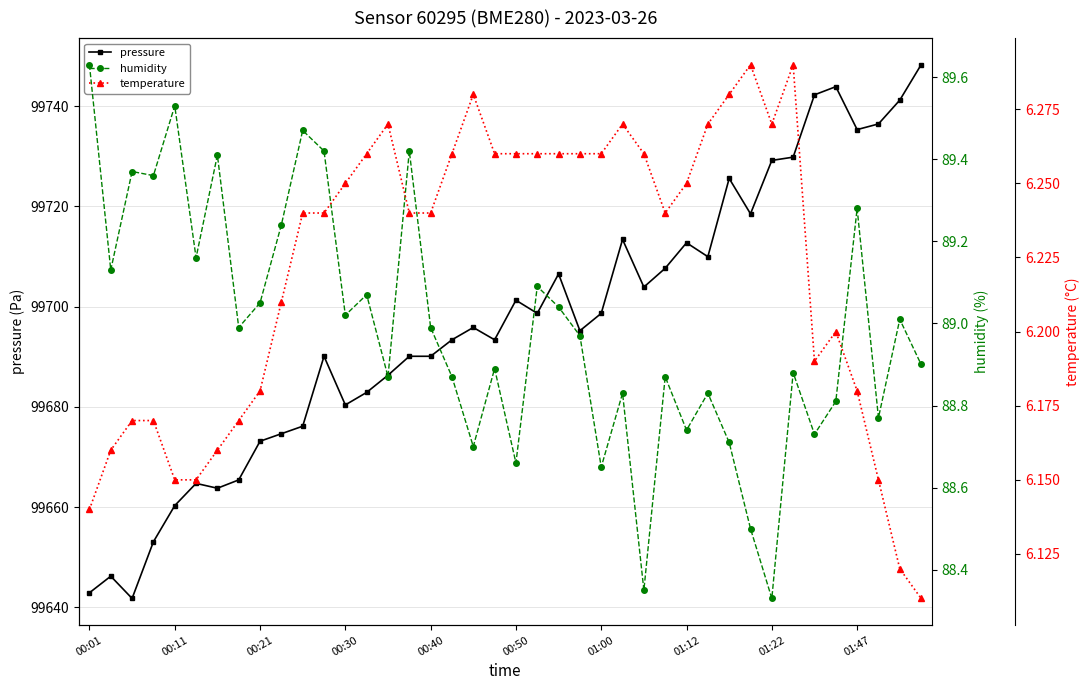

What is the highest value of the pressure series?

99748.3